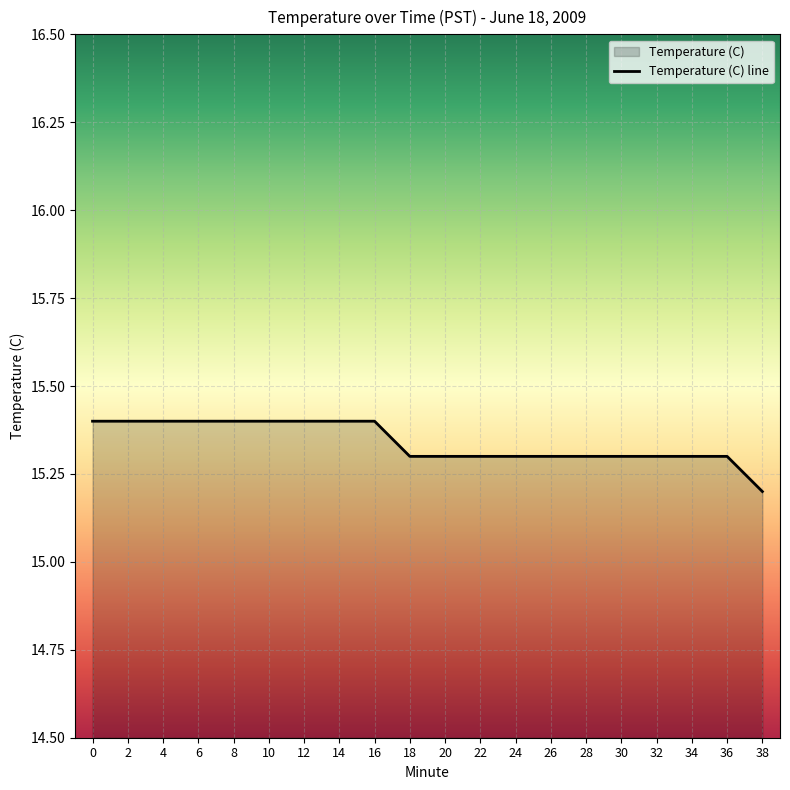

How many categories are shown in the chart?

20